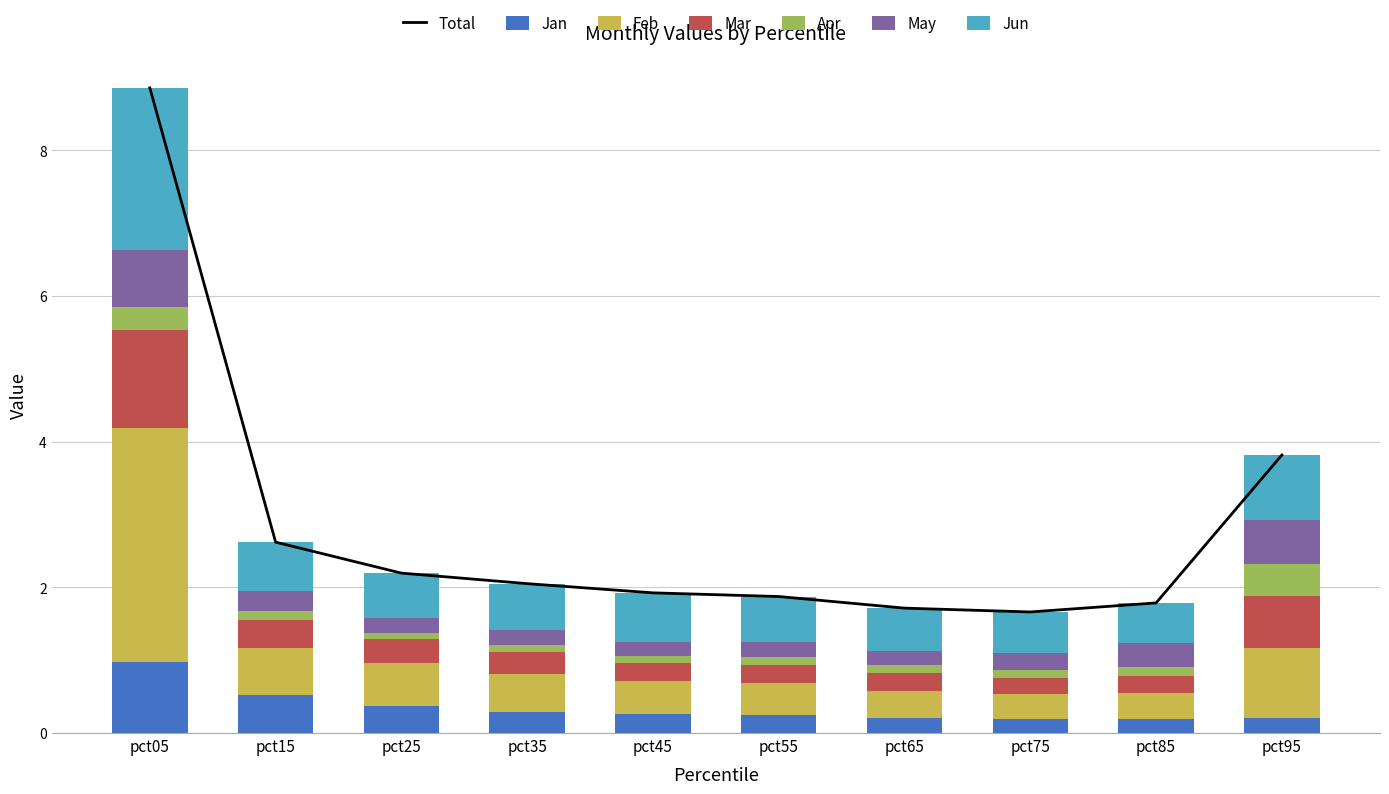

What is the spread (max minus min) of values at pct05?

2.9